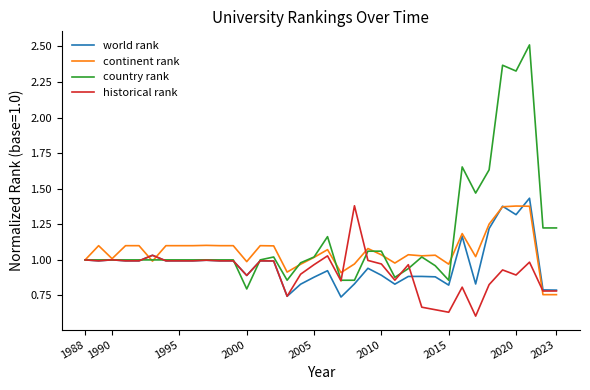

List the series in order of their overall mean, highest first.

country rank, continent rank, world rank, historical rank